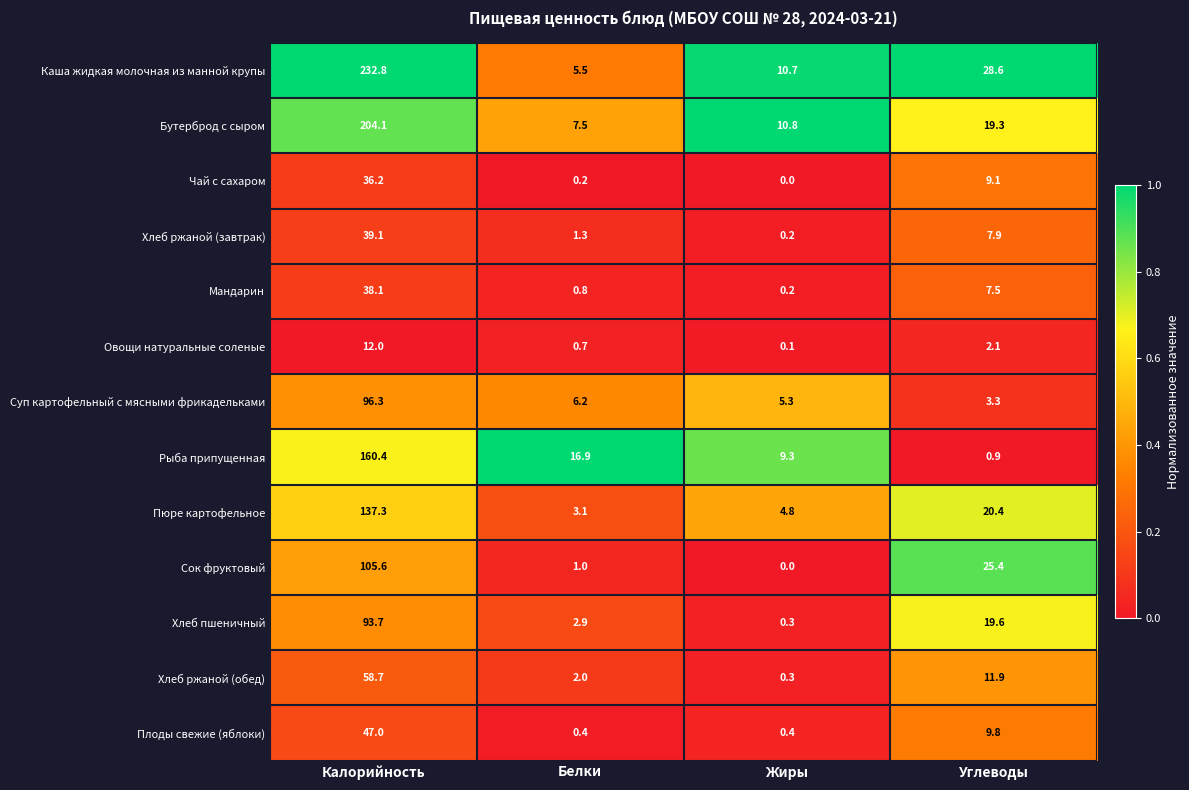

True or false: Рыба припущенная has a value of 160.4 at Калорийность.

True